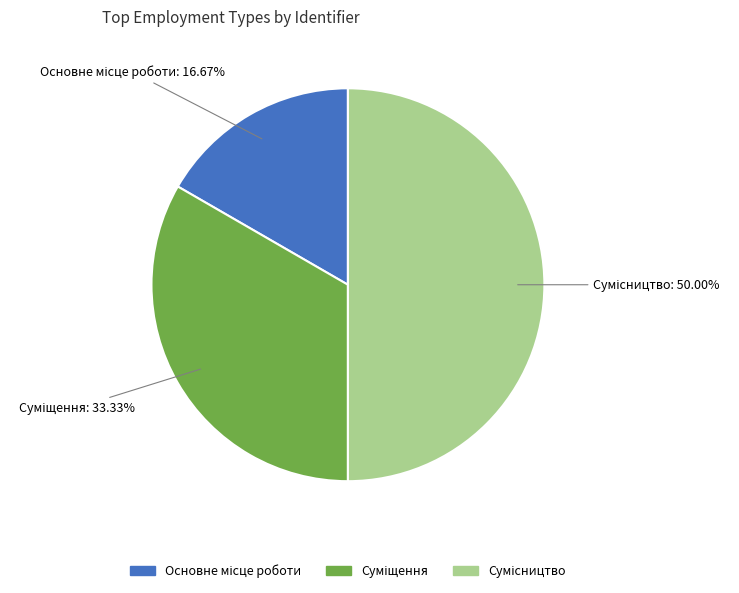

Is it true that Основне місце роботи is 6% of the pie?

False